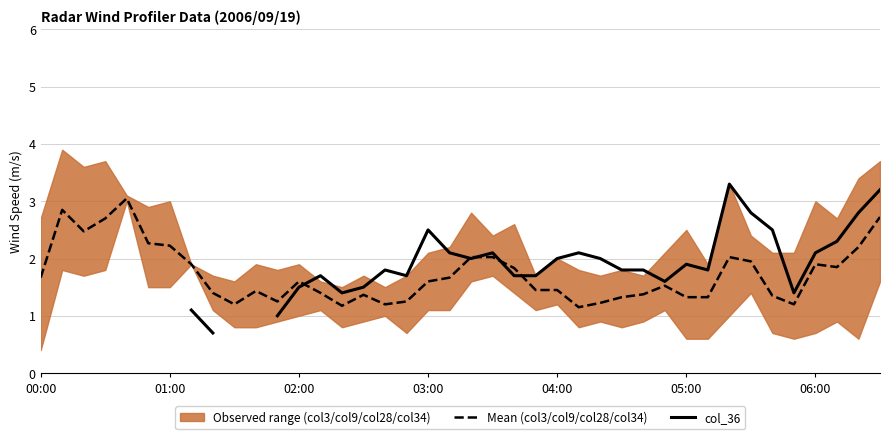

Where is Mean (col3/col9/col28/col34) nearest to the value 2?

20